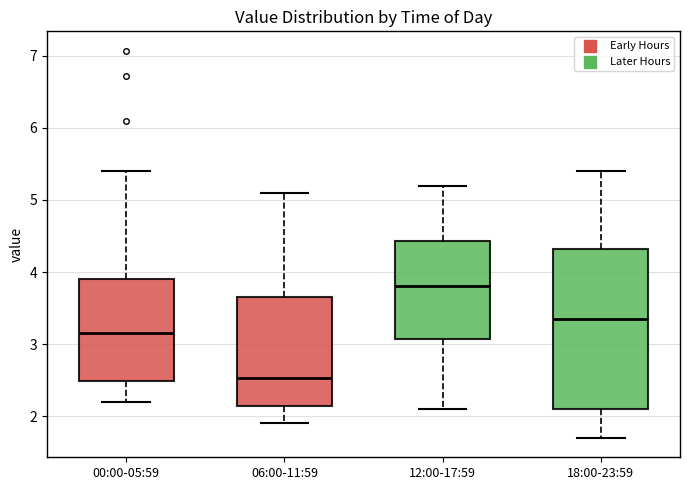

Which box has the highest median line?

12:00-17:59